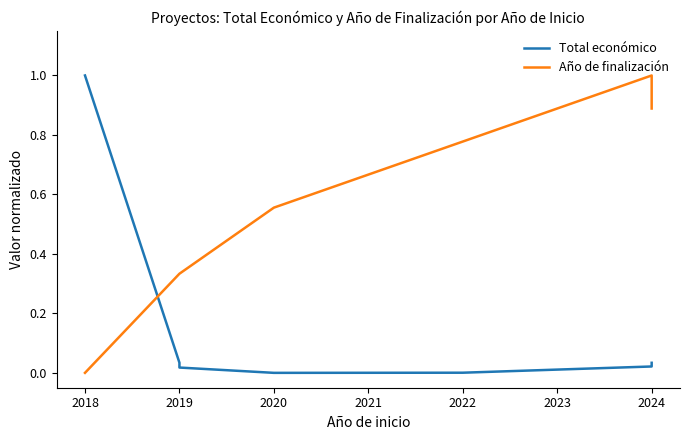

What is the average value of the Año de finalización series?

0.6